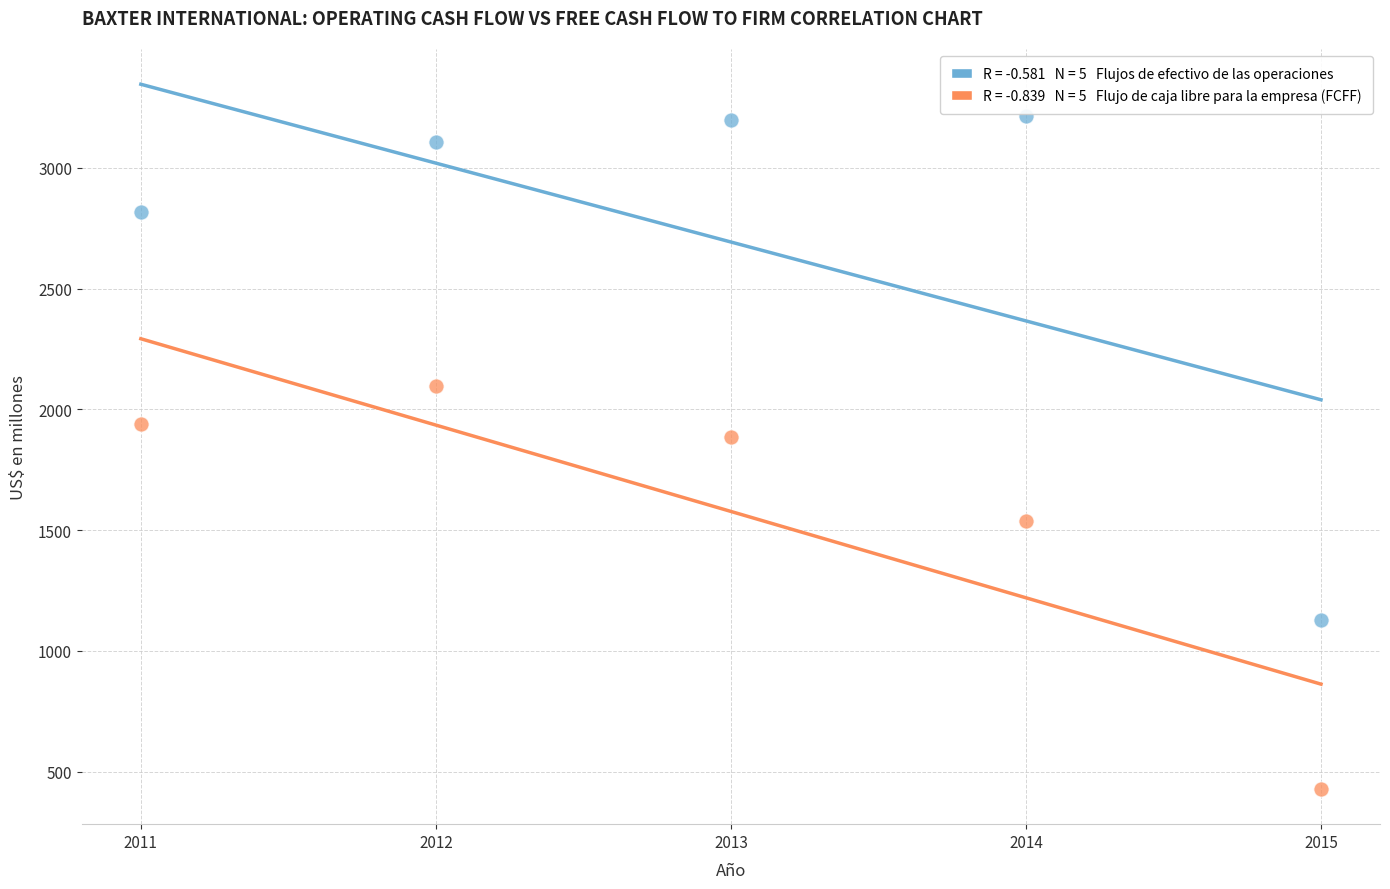

Across all data points, what is the range of X values (max minus min)?

4